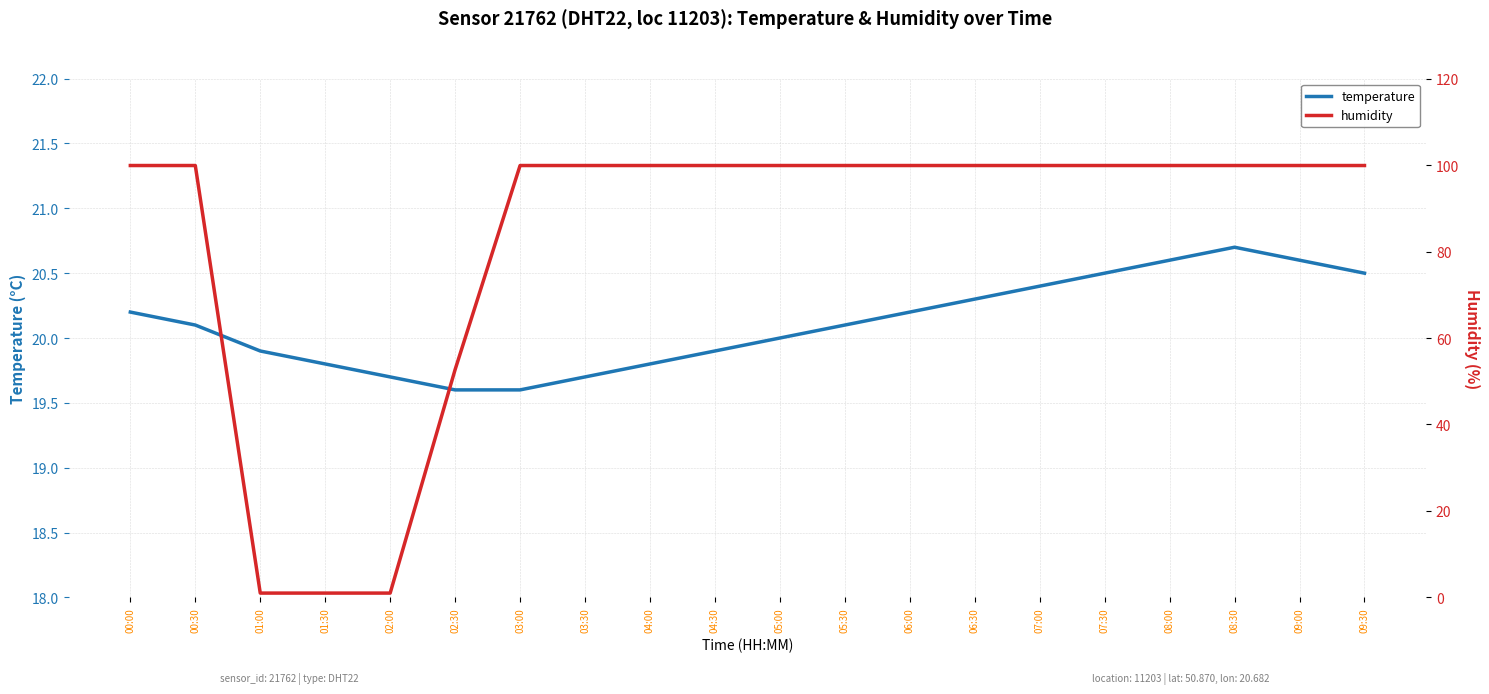

Is the value of temperature at 06:30 greater than the value of humidity at 08:00?

No